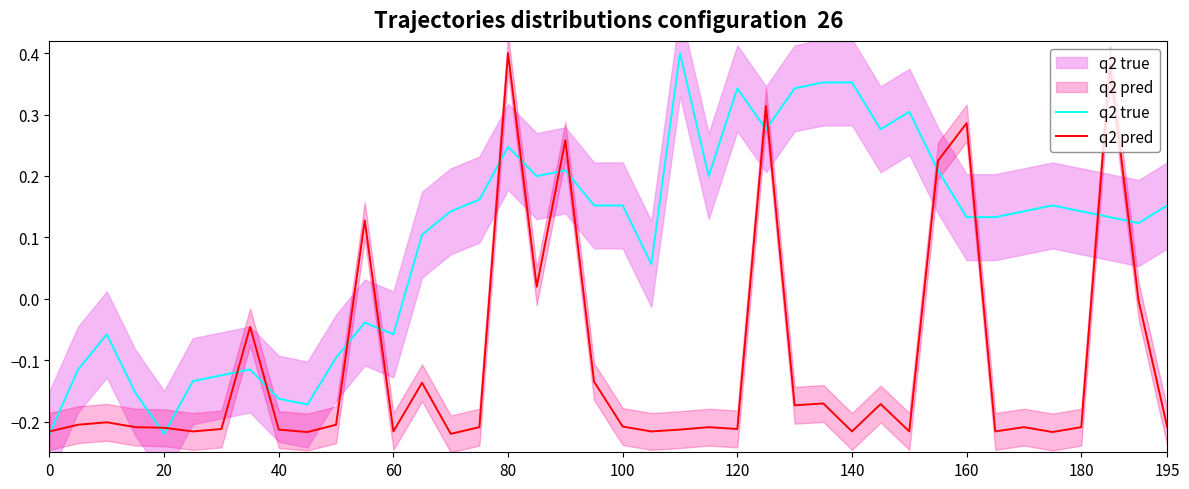

What is the highest value of the q2 true series?

0.4